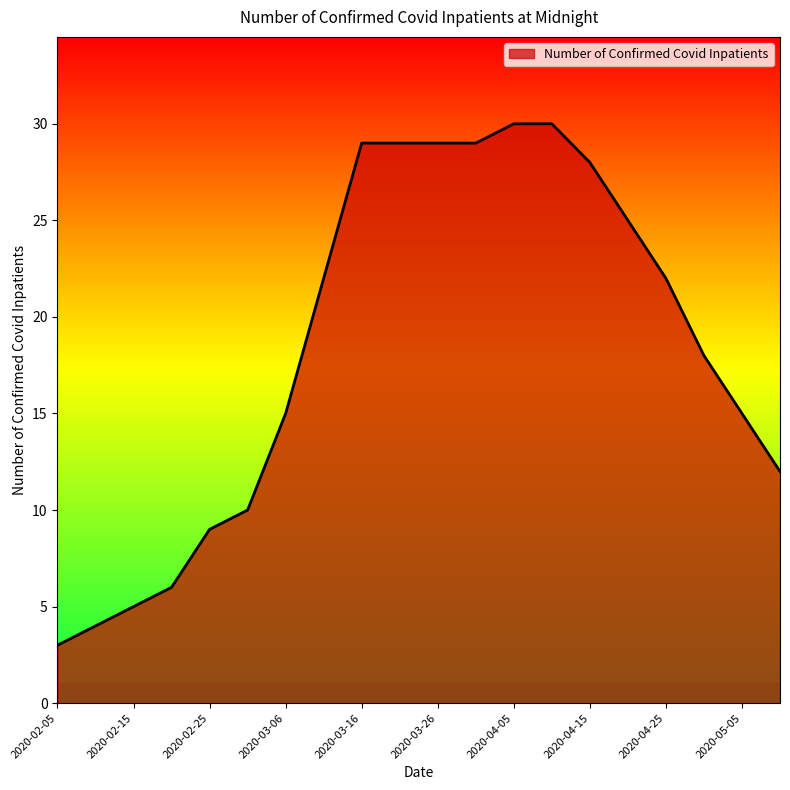

Reading left to right, transcribe all the data shown in this chart.

3	4	5	6	9	10	15	22	29	29	29	29	30	30	28	25	22	18	15	12